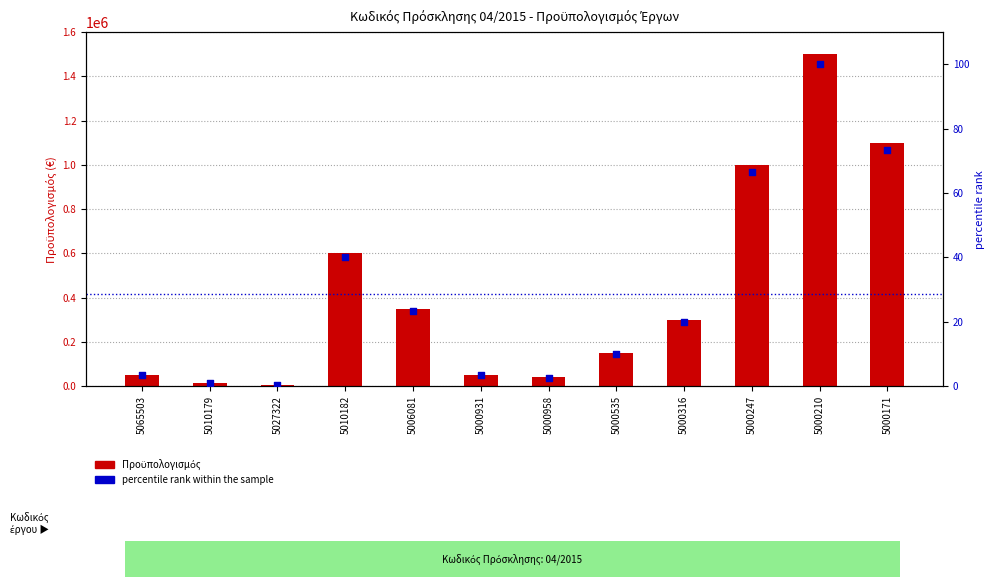

Which series contains the highest Y value?

Προϋπολογισμός